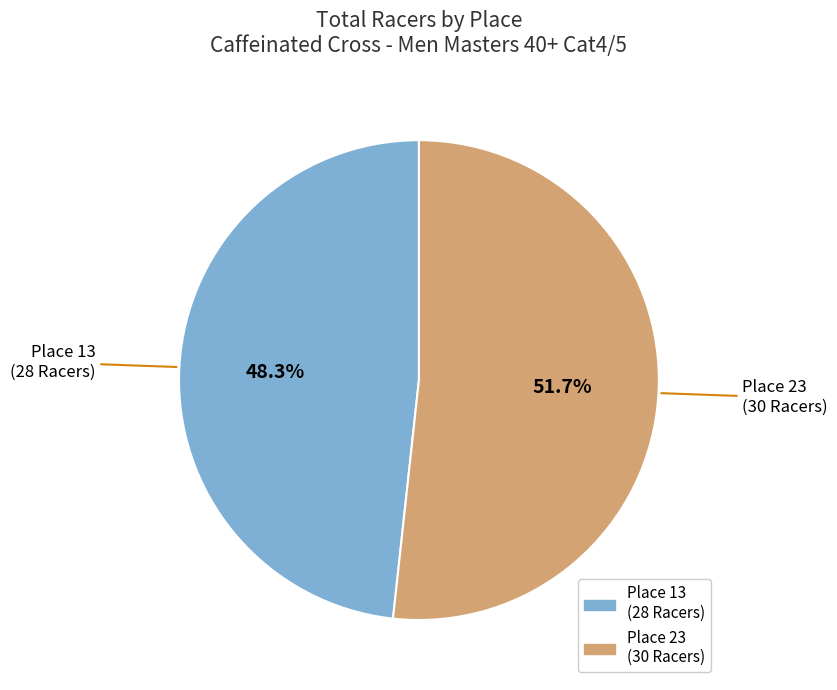

What is the ratio of the value at Place 23 to the value at Place 13?

1.1